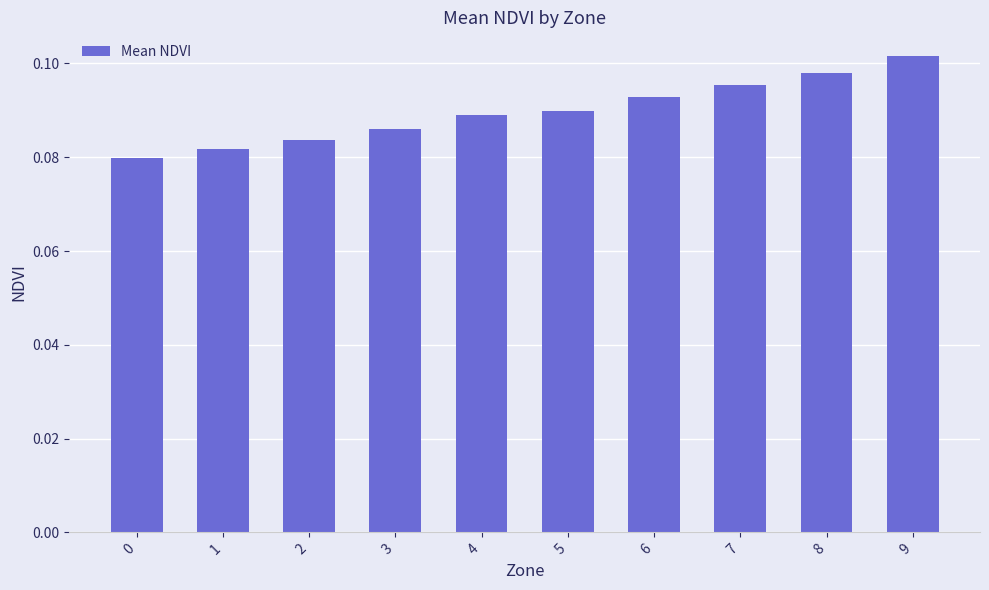

Which label corresponds to the largest value in the chart?

9